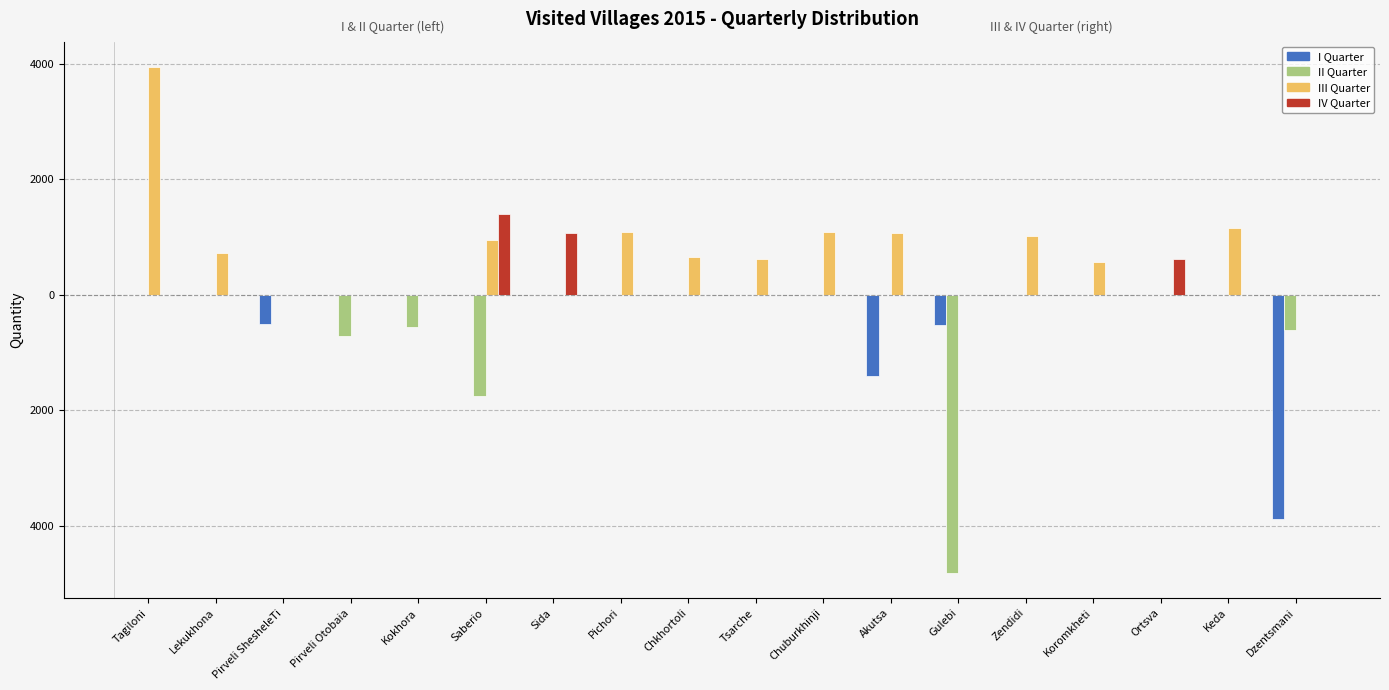

What is the spread (max minus min) of values at Keda?

1160